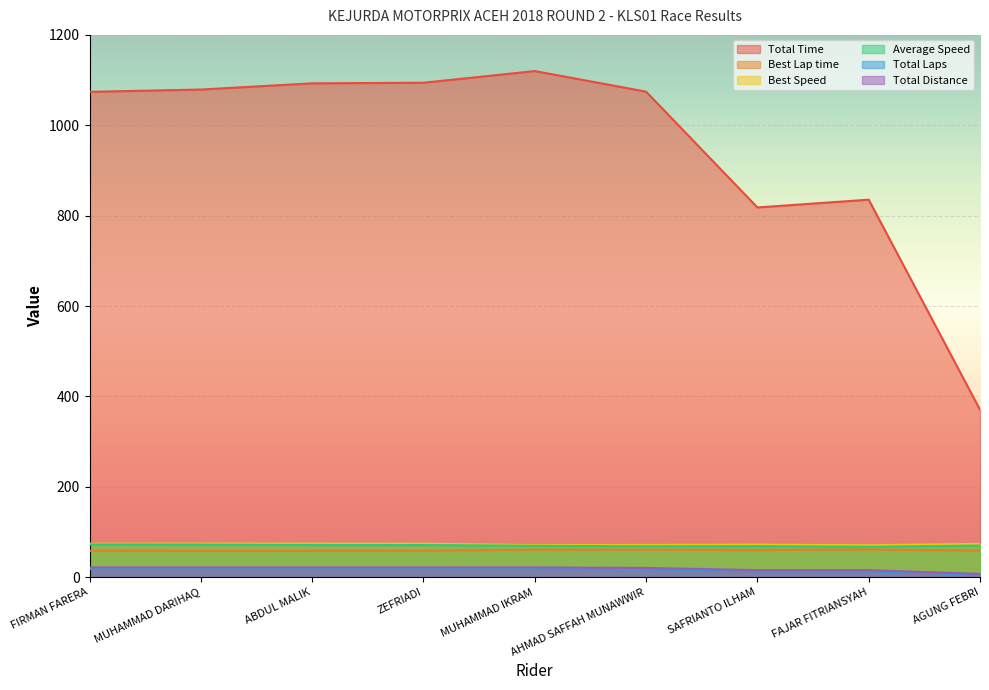

Reading left to right, extract all data points from this chart.

Total Time: 1074.0	1079.1	1092.8	1094.1	1119.9	1074.4	818.2	835.3	370.5
Best Lap time: 58.3	58.0	58.2	58.3	60.8	60.5	60.0	61.1	58.6
Best Speed: 74.1	74.5	74.3	74.0	71.0	71.4	72.0	70.7	73.7
Average Speed: 72.4	72.1	71.2	71.1	69.4	68.4	68.6	67.2	70.0
Total Laps: 18.0	18.0	18.0	18.0	18.0	17.0	13.0	13.0	6.0
Total Distance: 21.6	21.6	21.6	21.6	21.6	20.4	15.6	15.6	7.2